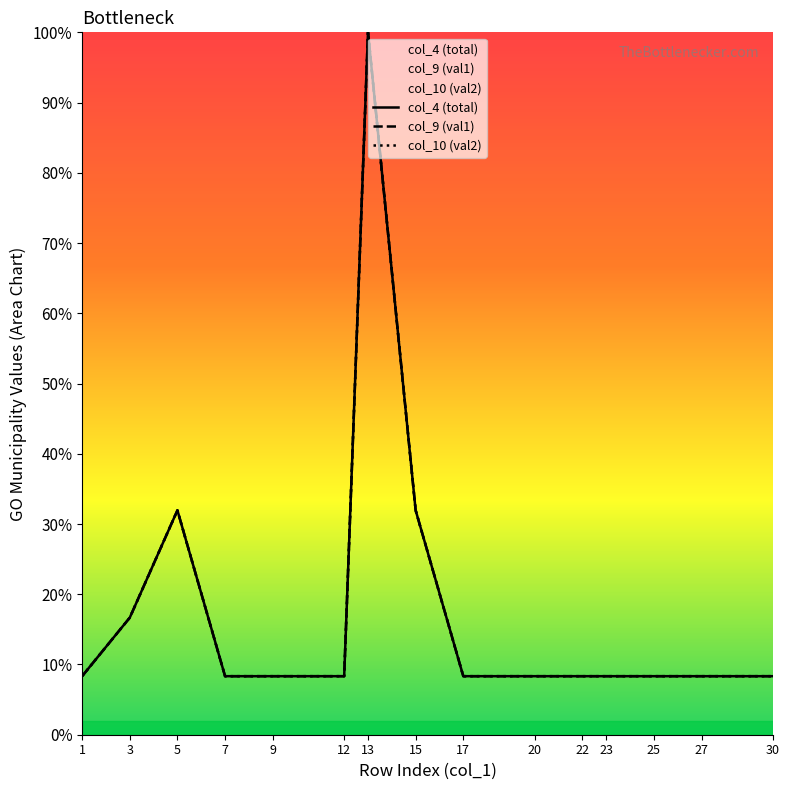

True or false: col_9 (val1) and col_4 (total) cross at least once.

False